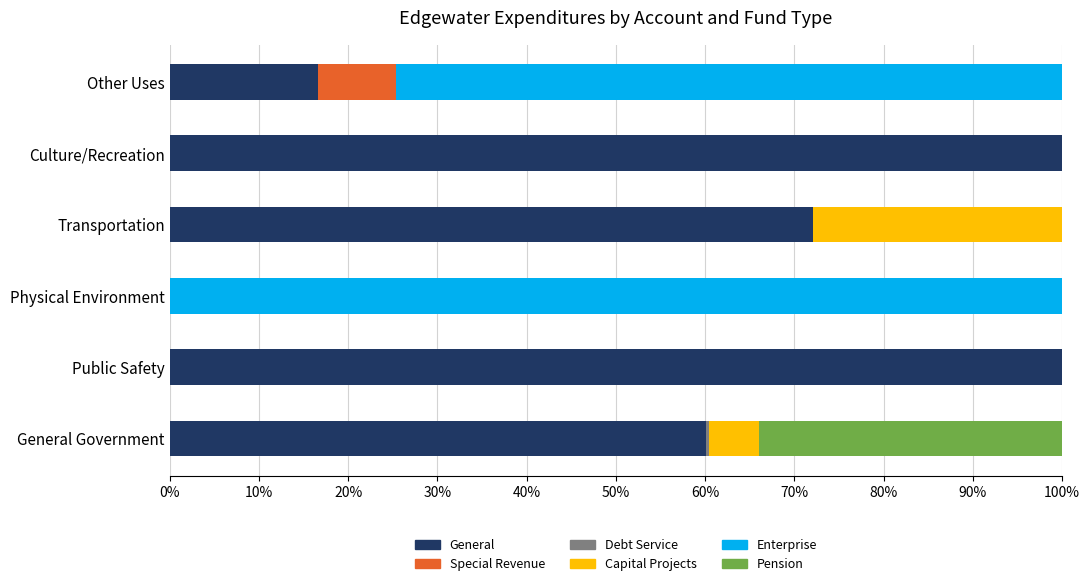

What is the total value across all series at Physical Environment?

100.0